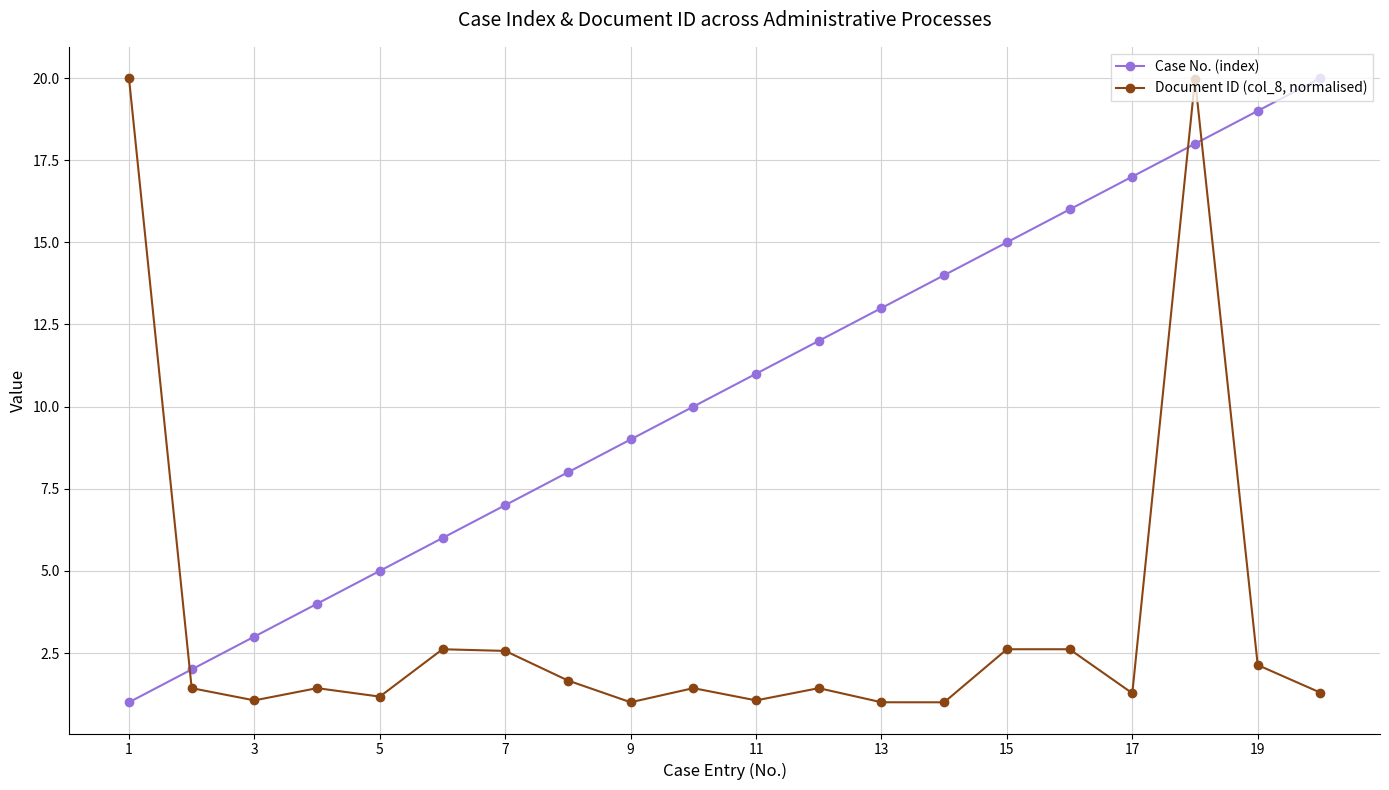

True or false: Case No. (index) has more than 1 points higher than both neighbors.

False